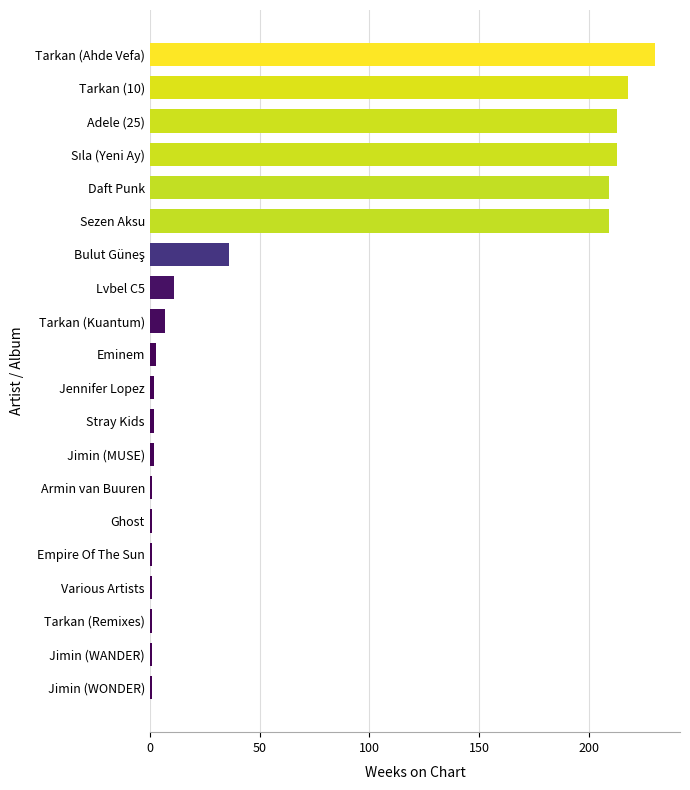

Reading top to bottom, list all the values displayed in this chart.

230	218	213	213	209	209	36	11	7	3	2	2	2	1	1	1	1	1	1	1